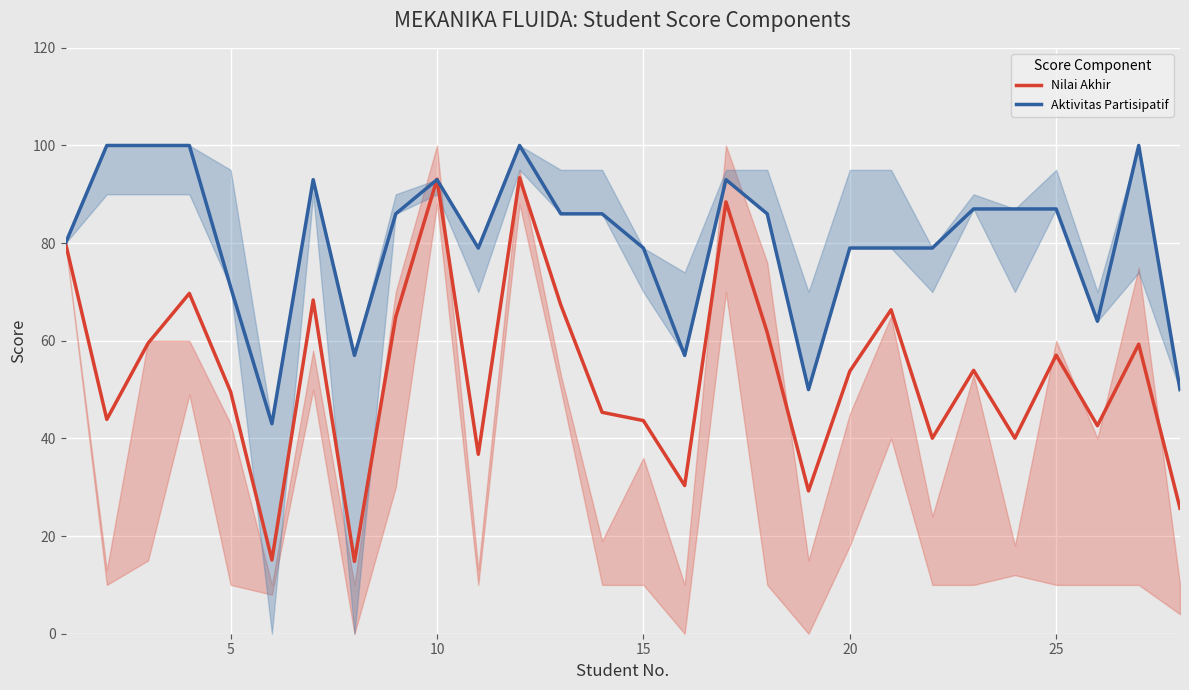

Is it true that Nilai Akhir equals 154.5 at 10?

False